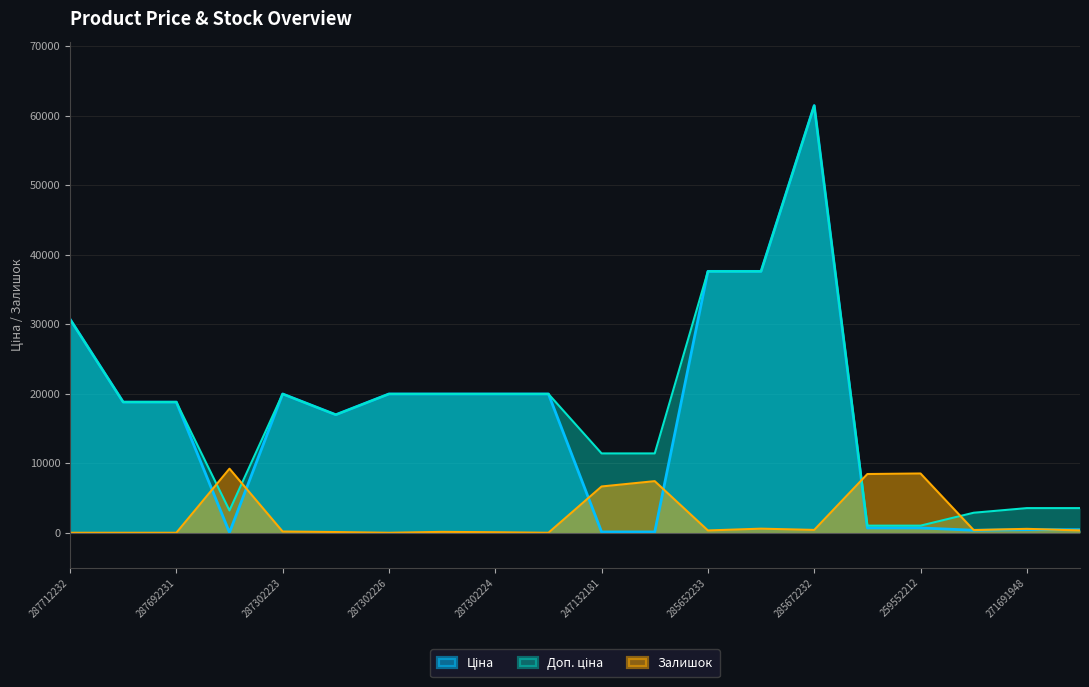

How many data points in Залишок are less than 332?

9